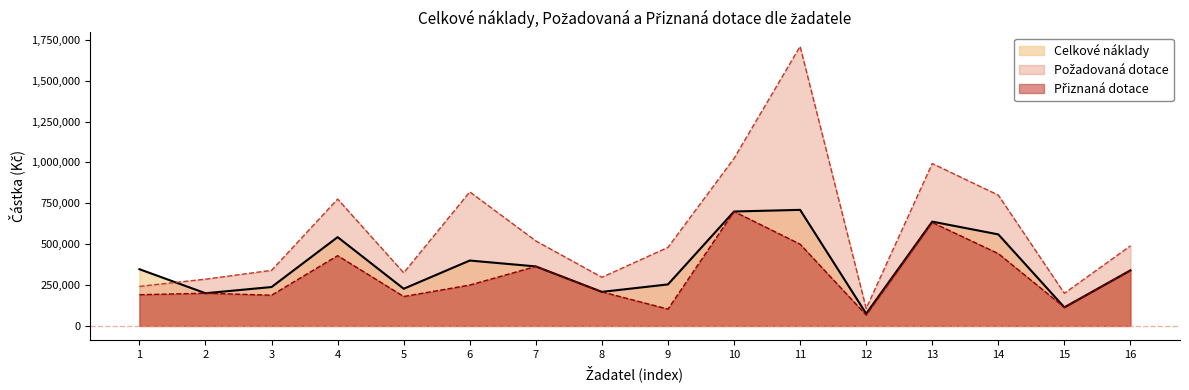

How many distinct data groups are displayed?

3